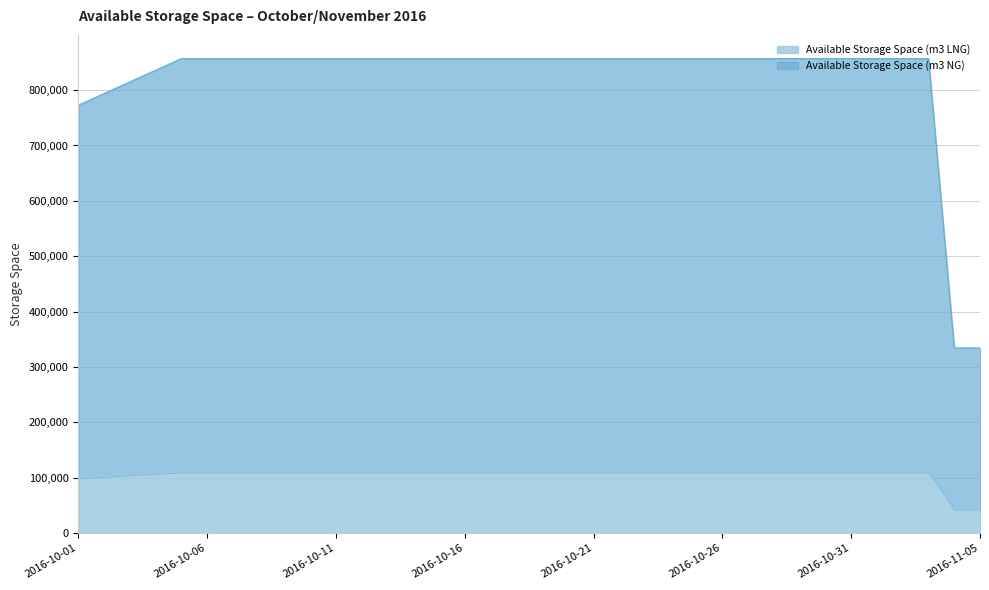

What is the average value of the Available Storage Space (m3 NG) series?

822024.0